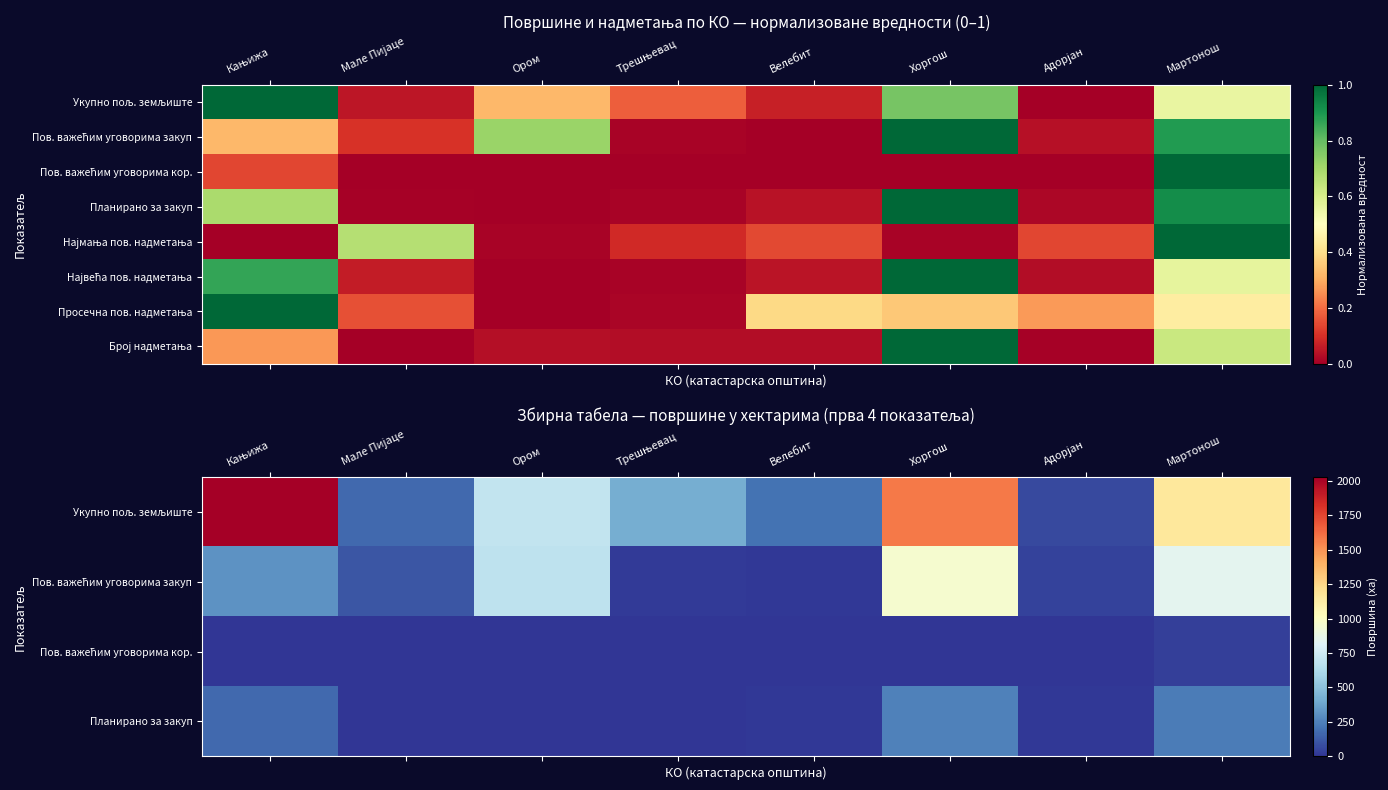

What is the spread (max minus min) of values at Адорјан?

68.7